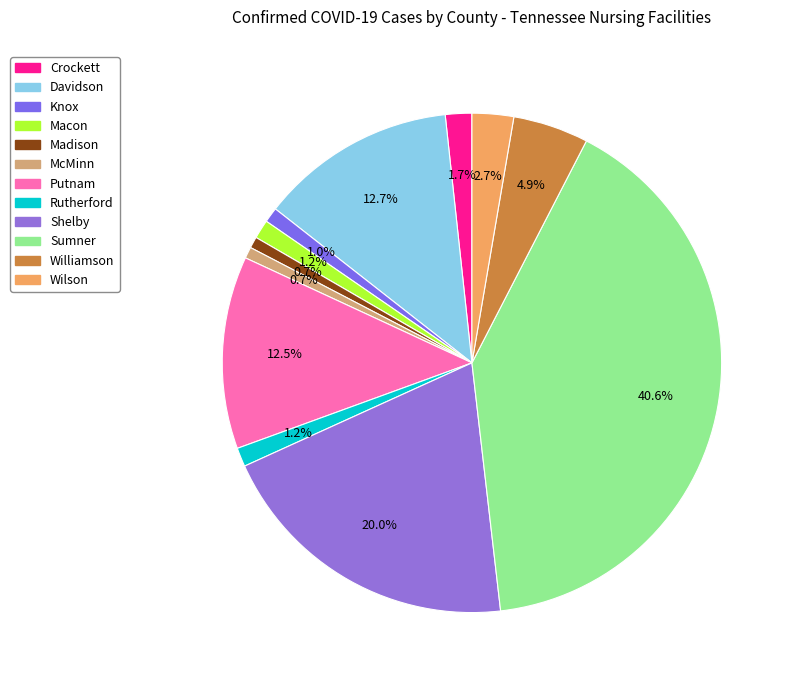

Is Crockett the majority of the pie?

No